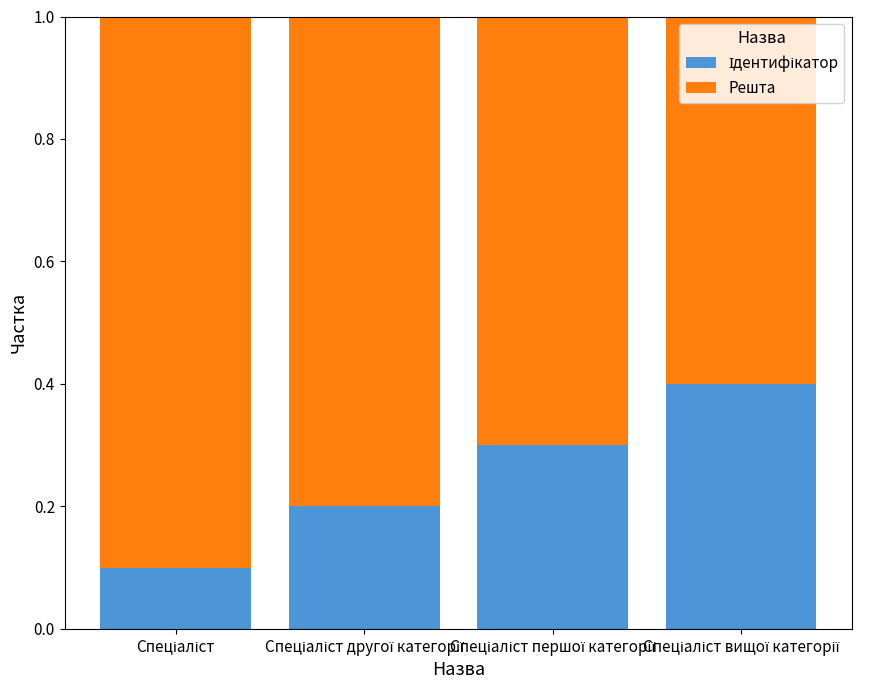

Are the bars horizontal?

No